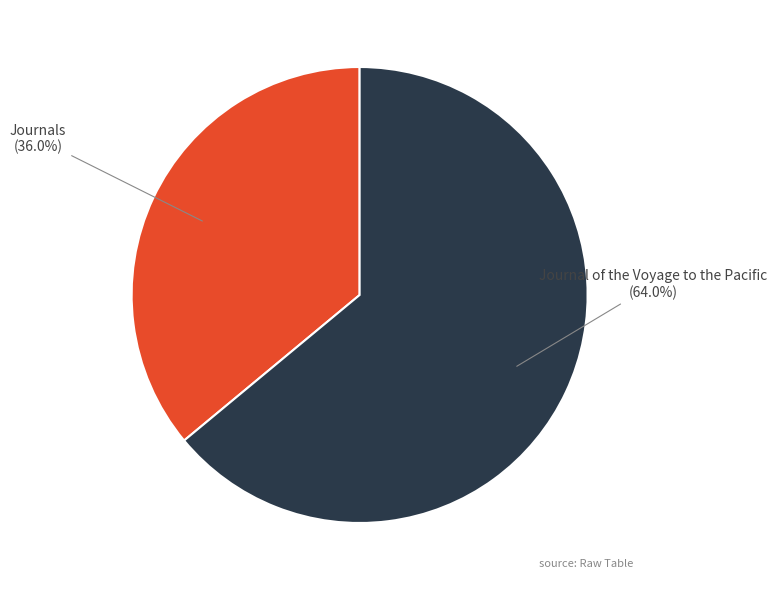

Does Journal of the Voyage to the Pacific represent more than half of the total?

Yes